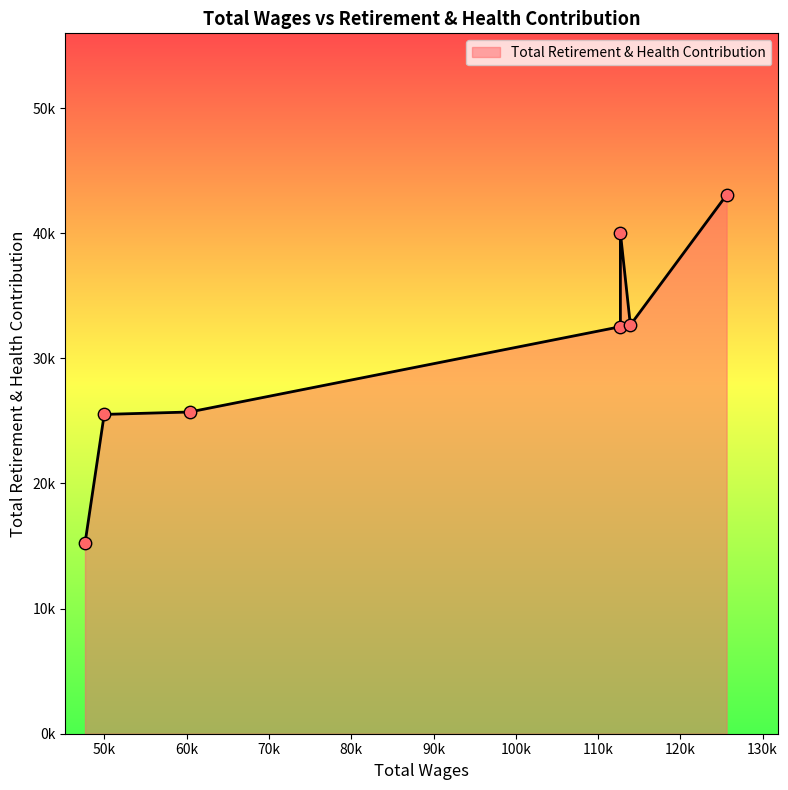

What is the change in value from 49968.0 to 47634.0?

-10310